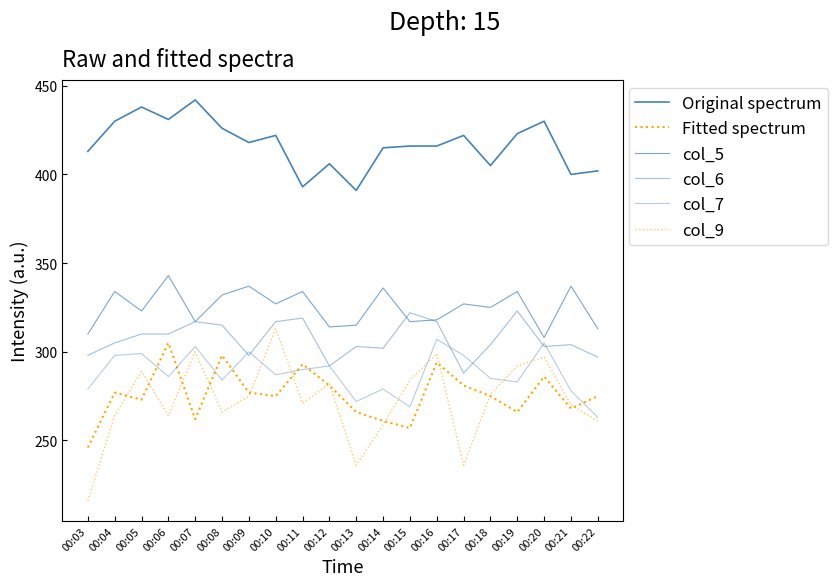

Reading left to right, what are all the values shown in this chart?

Original spectrum: 413	430	438	431	442	426	418	422	393	406	391	415	416	416	422	405	423	430	400	402
Fitted spectrum: 246	277	273	305	262	298	277	275	293	281	266	261	257	294	281	275	266	286	268	275
col_5: 310	334	323	343	317	332	337	327	334	314	315	336	317	318	327	325	334	308	337	313
col_6: 298	305	310	310	317	315	298	317	319	292	303	302	322	317	288	304	323	303	304	297
col_7: 279	298	299	286	303	284	300	287	290	292	272	279	269	307	298	285	283	305	278	263
col_9: 216	264	289	264	300	266	275	313	271	282	236	259	284	299	236	276	292	297	270	261